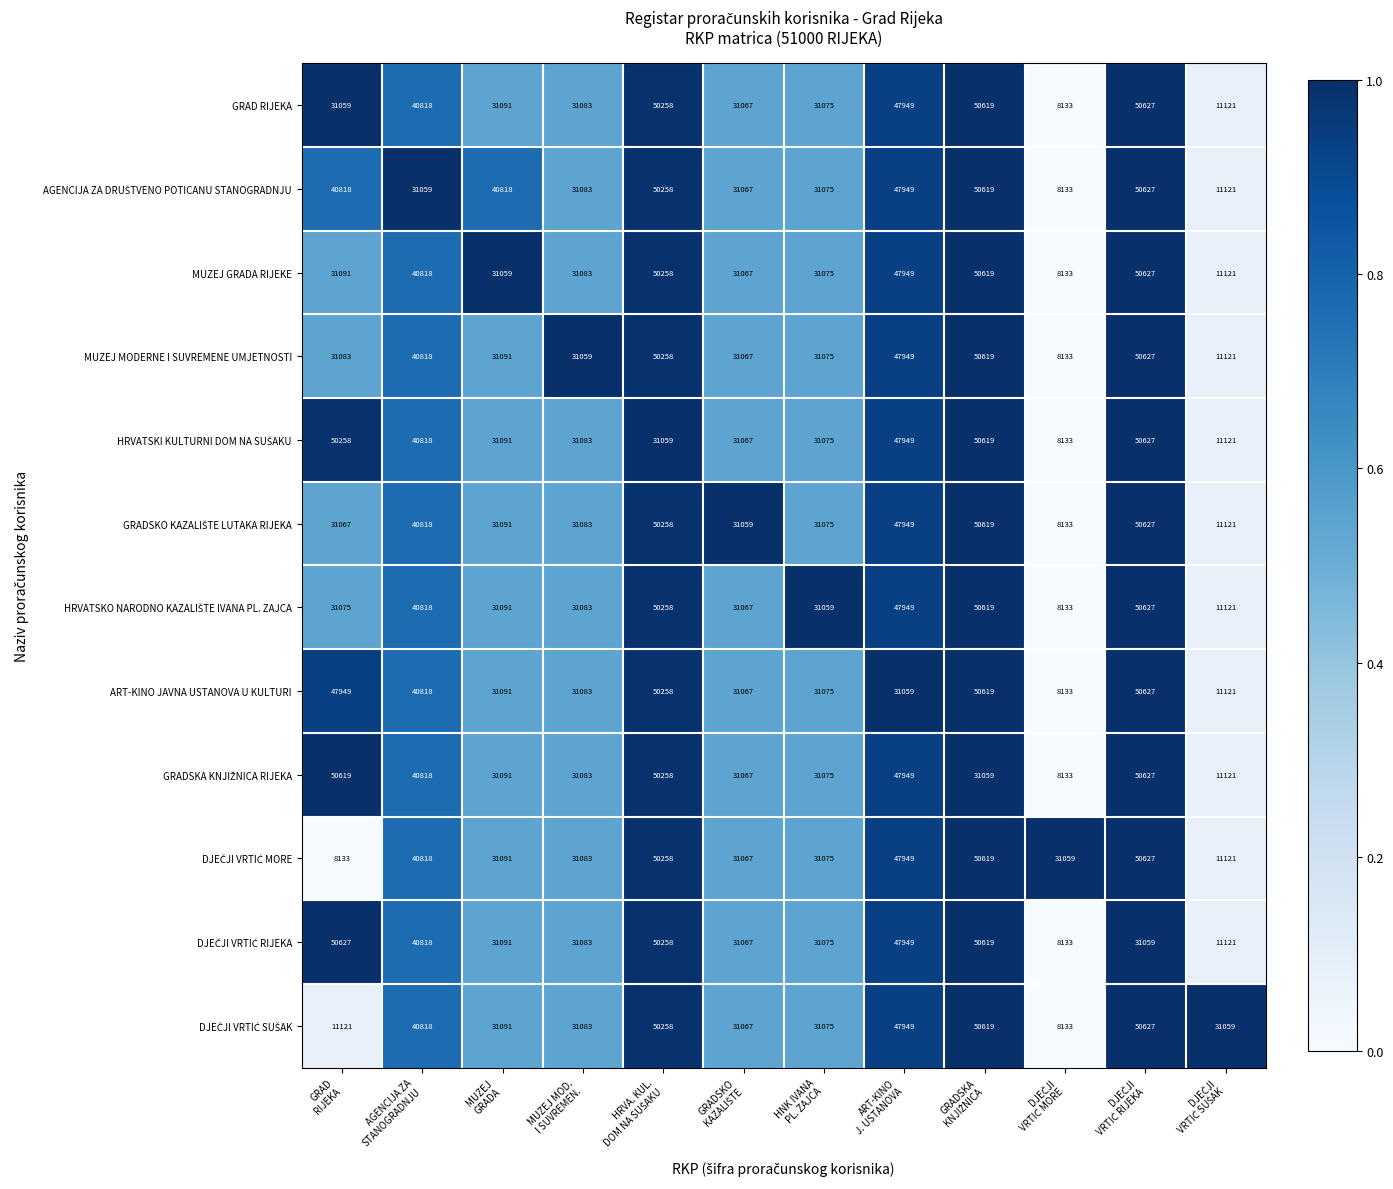

What is the sum of all MUZEJ GRADA RIJEKE values?

414900